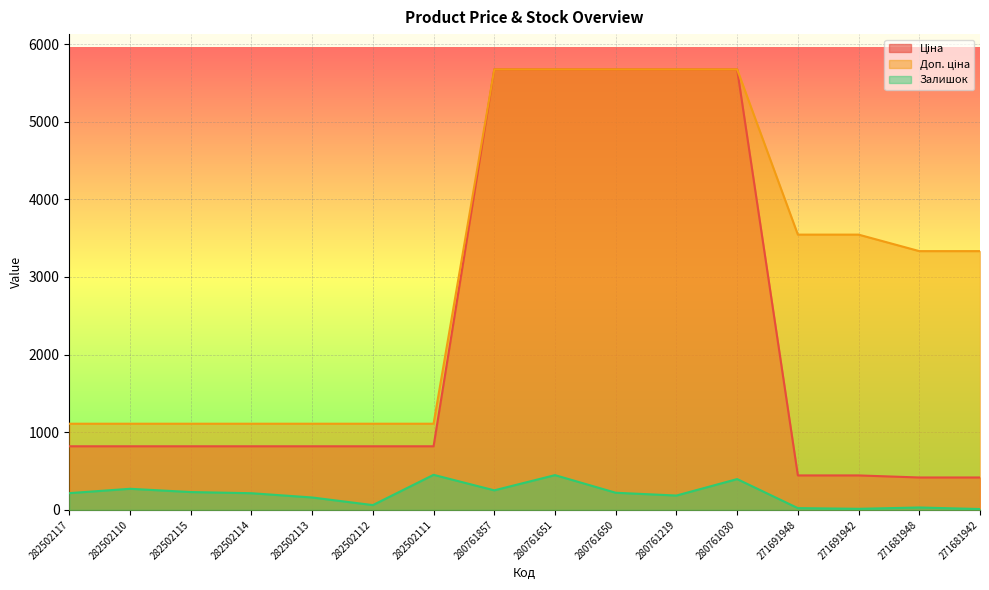

Is it true that Залишок equals 110.4 at 282502117?

False